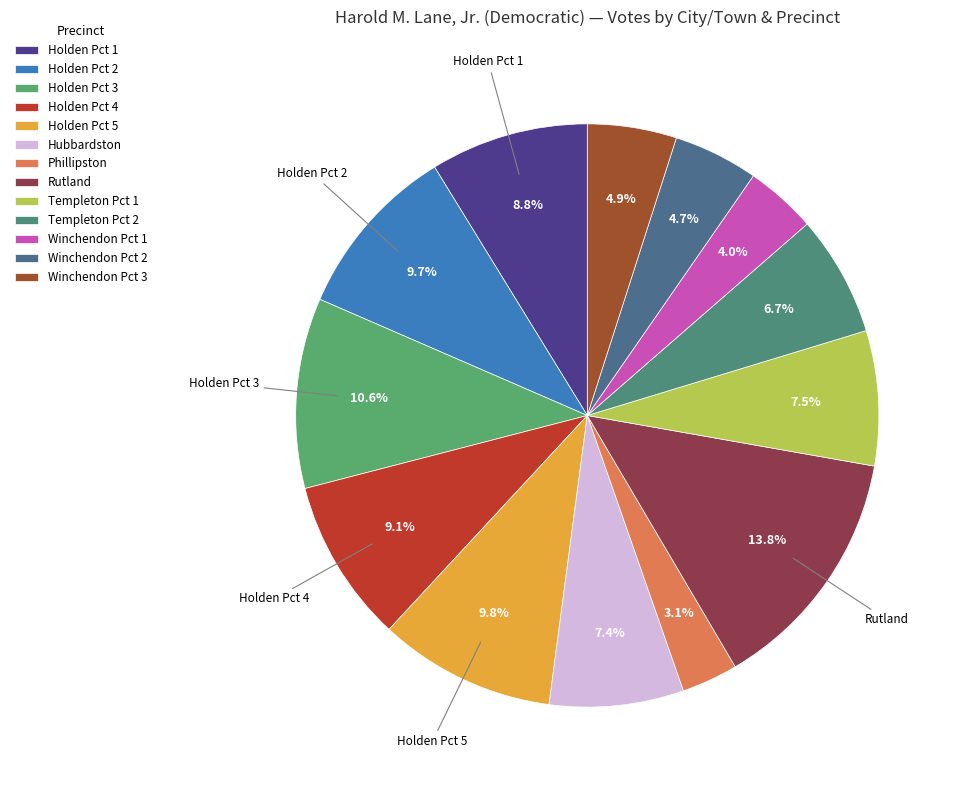

To the nearest percent, what percentage of the pie is Holden Pct 2?

10%